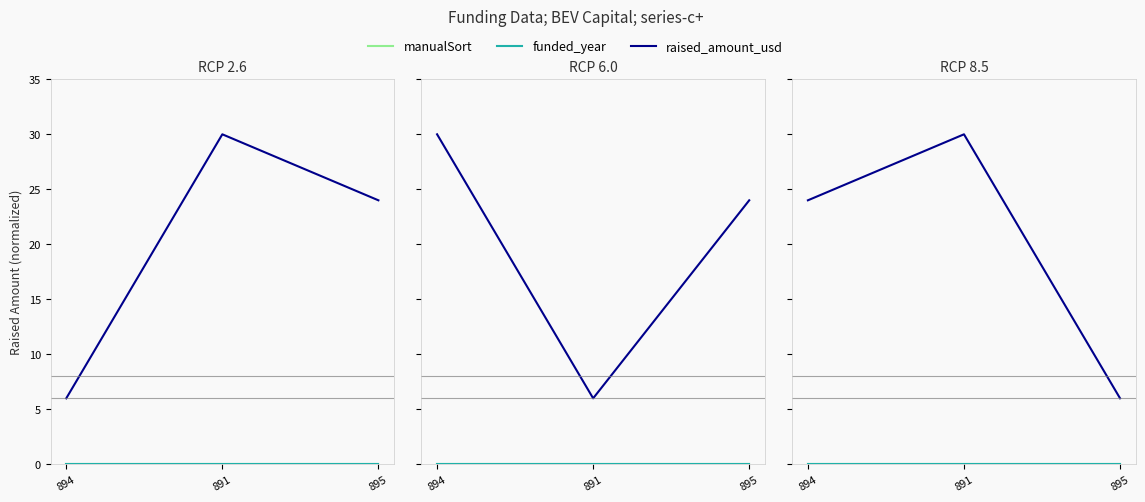

How many lines are shown in the chart?

3